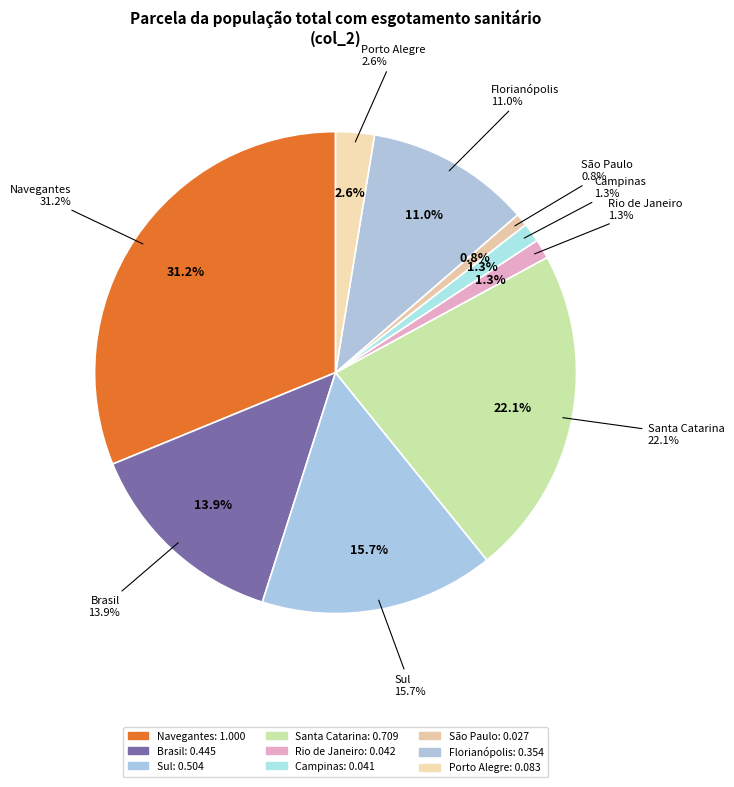

Count the number of slices in the pie.

9